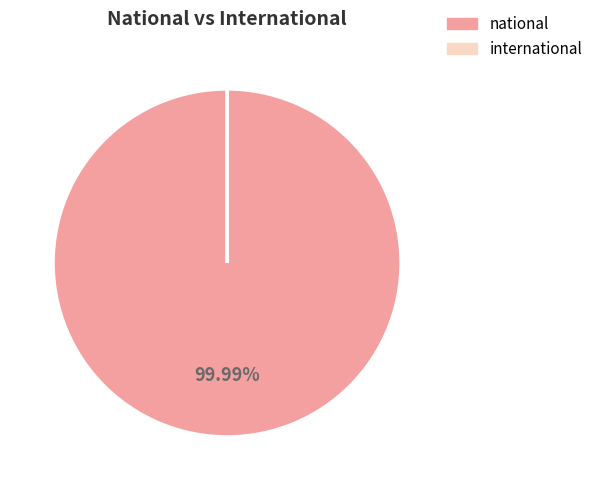

Is there a majority slice in this chart?

Yes